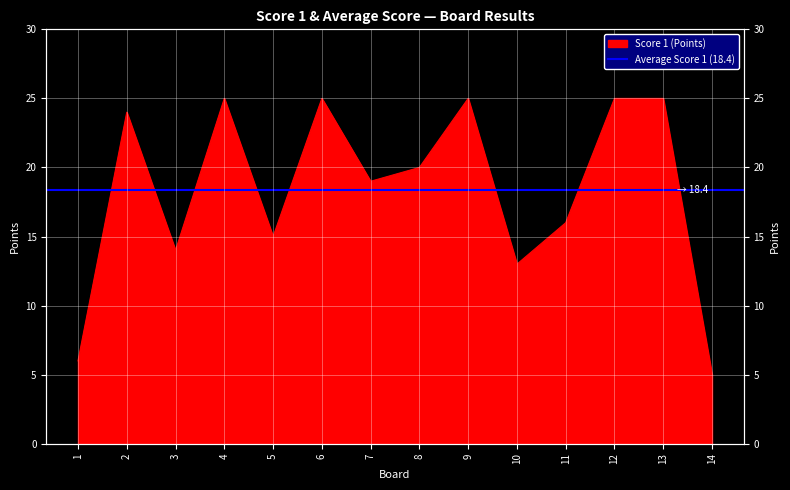

How many lines are shown in the chart?

1